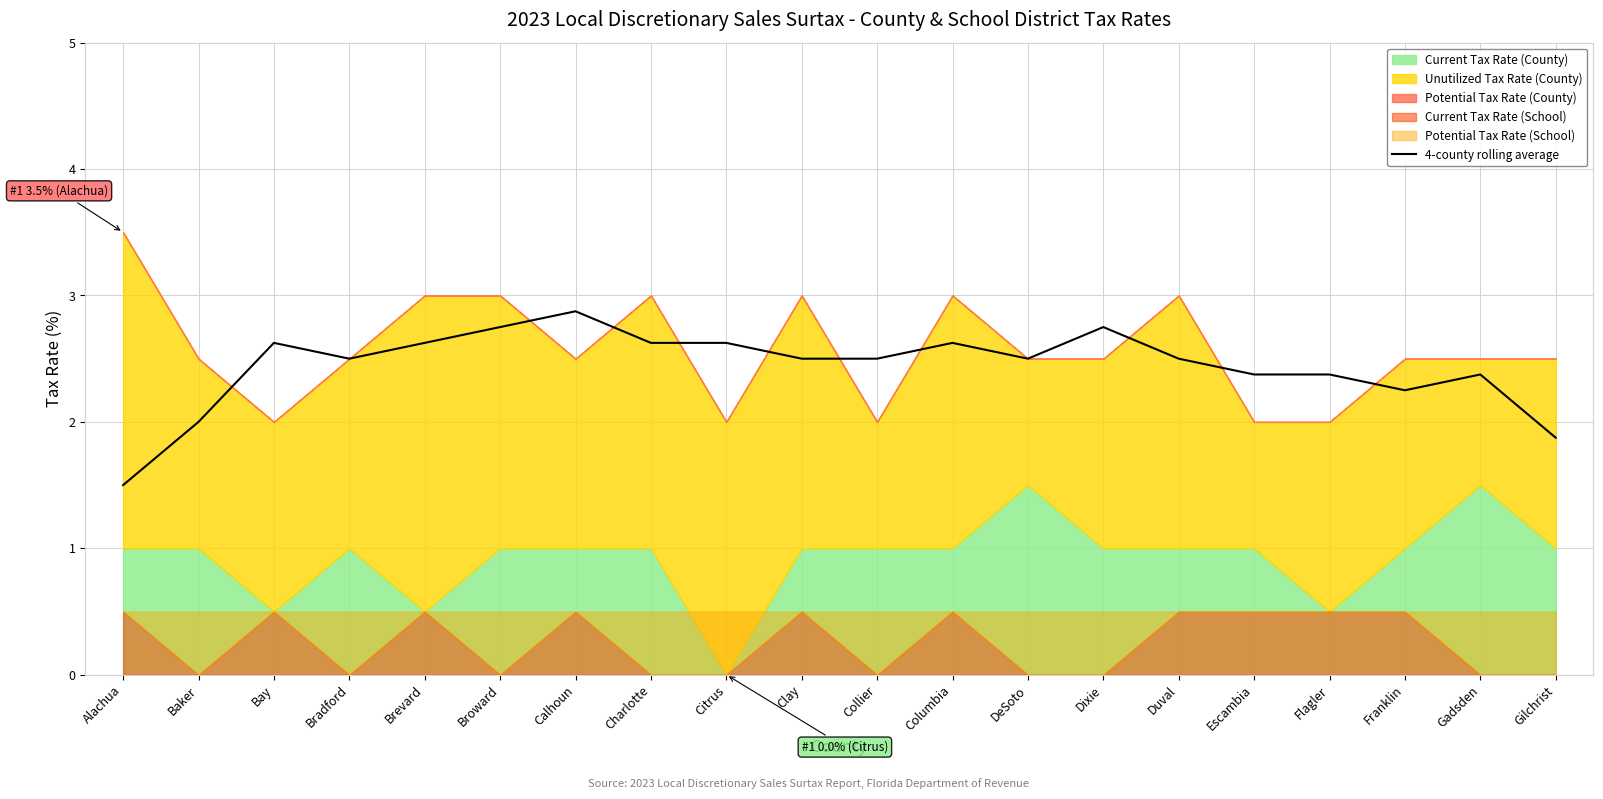

Is it true that the value at Alachua is 0.8?

False